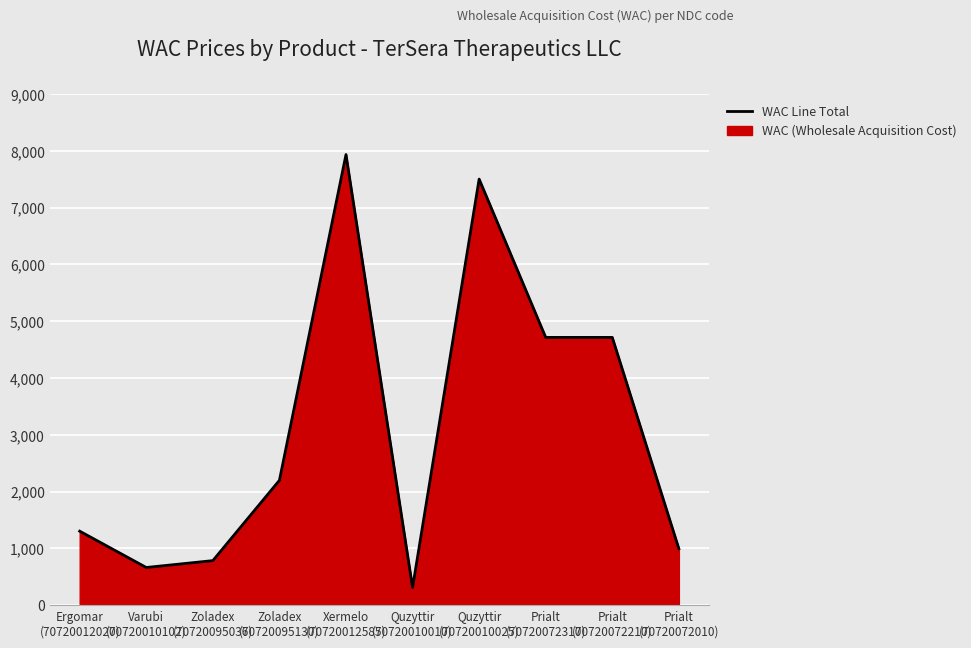

What is the sum of the values at Xermelo
(70720012585) and Quzyttir
(70720010010)?

8242.1